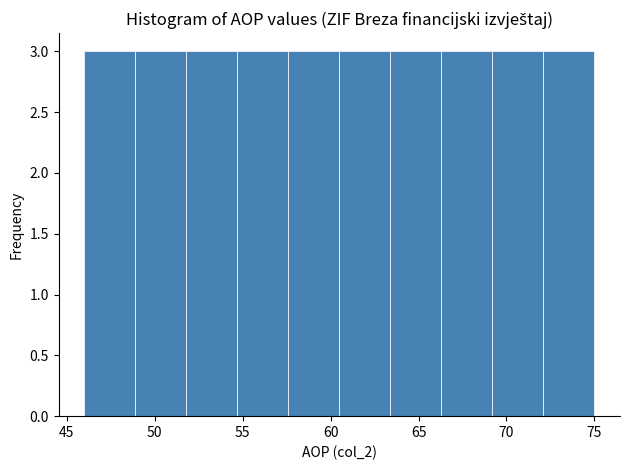

Reading left to right, transcribe this chart: for each bar, give the range it covers on the x-axis and its height. Neither the bar edges nor the heights are printed on the chart, so give them approximately, as read against the axes.

46.0 to 48.9: 3
48.9 to 51.8: 3
51.8 to 54.7: 3
54.7 to 57.6: 3
57.6 to 60.5: 3
60.5 to 63.4: 3
63.4 to 66.3: 3
66.3 to 69.2: 3
69.2 to 72.1: 3
72.1 to 75.0: 3